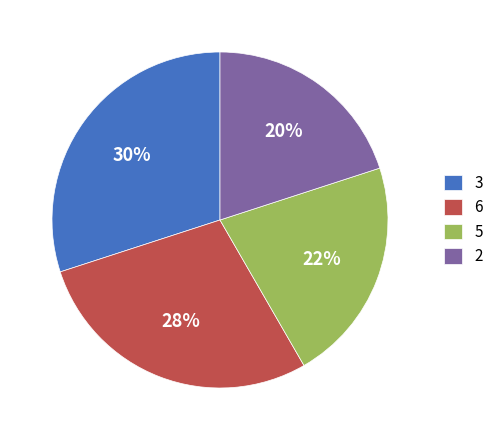

Combined, do 3 and 6 account for over 50%?

Yes